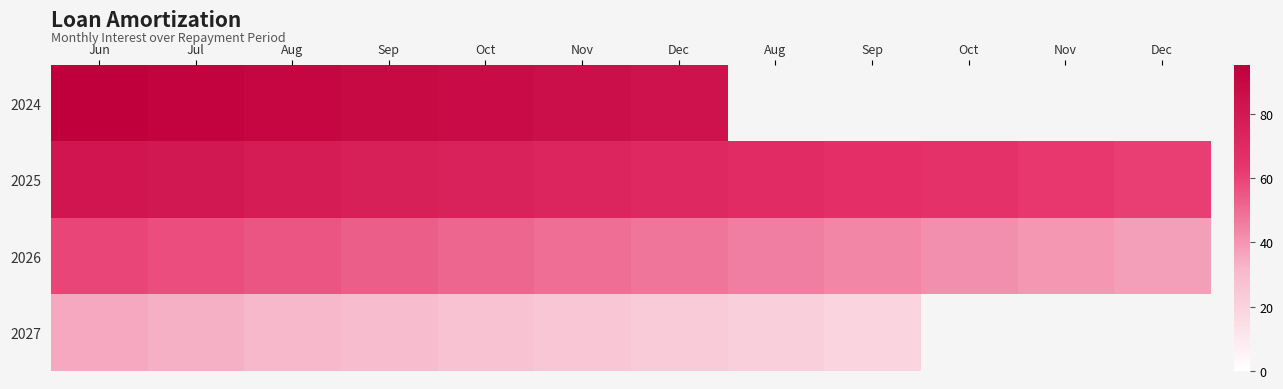

At which label does 2024 first exceed 85?

Jun